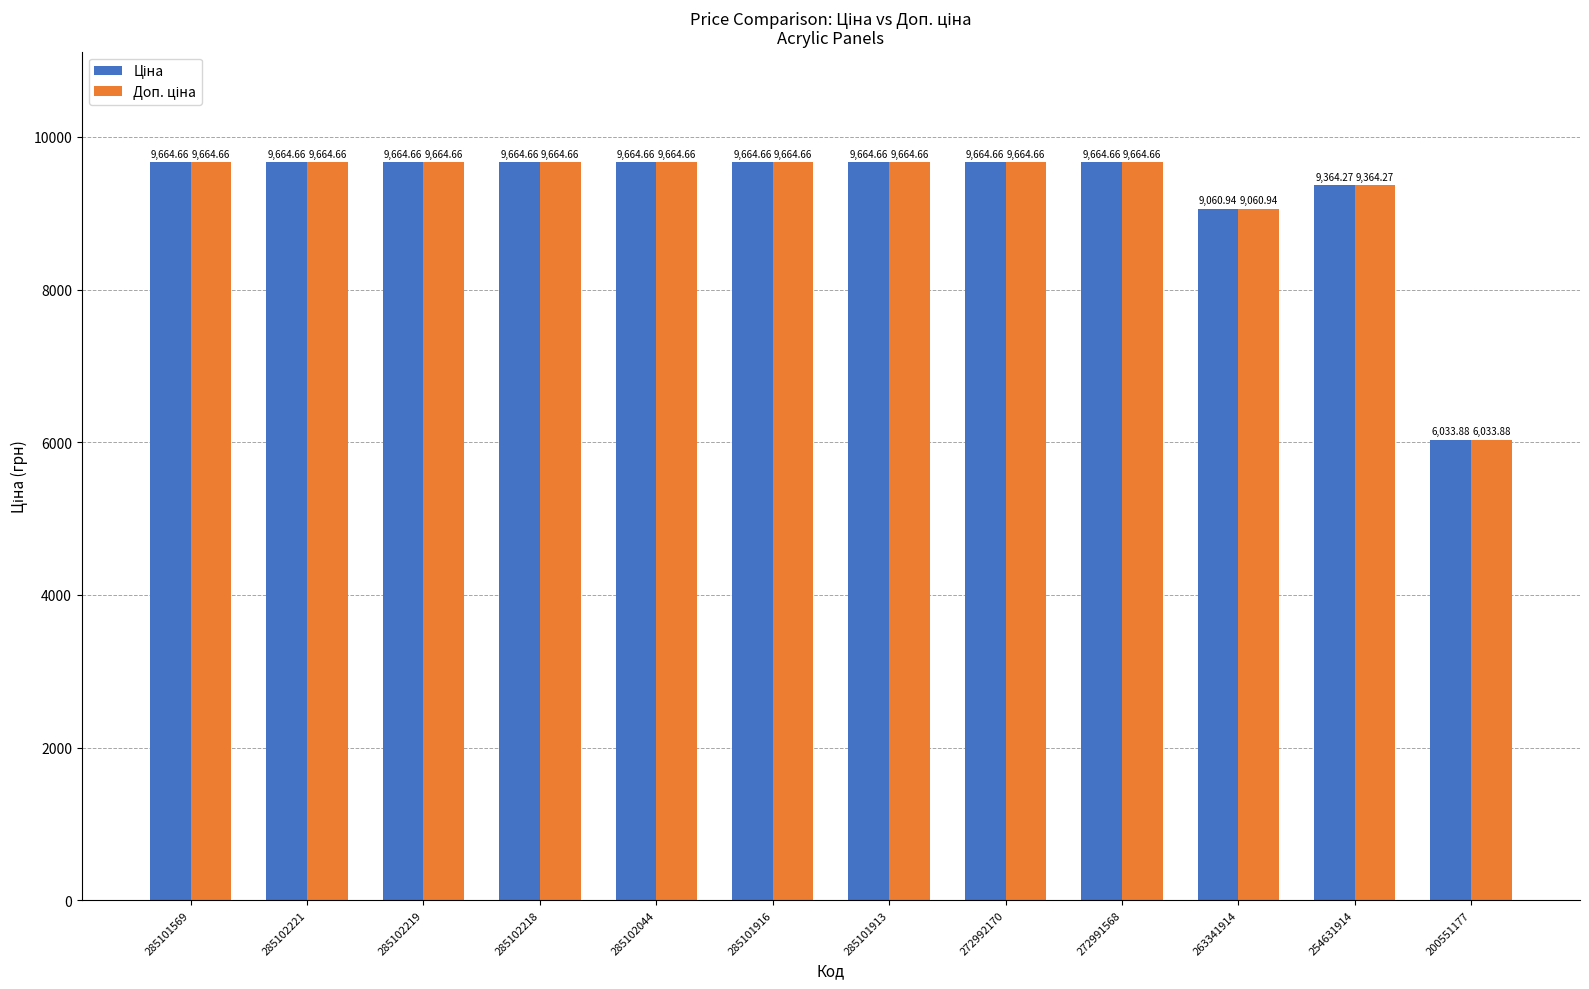

What is the total value across all series at 285101913?

19329.3